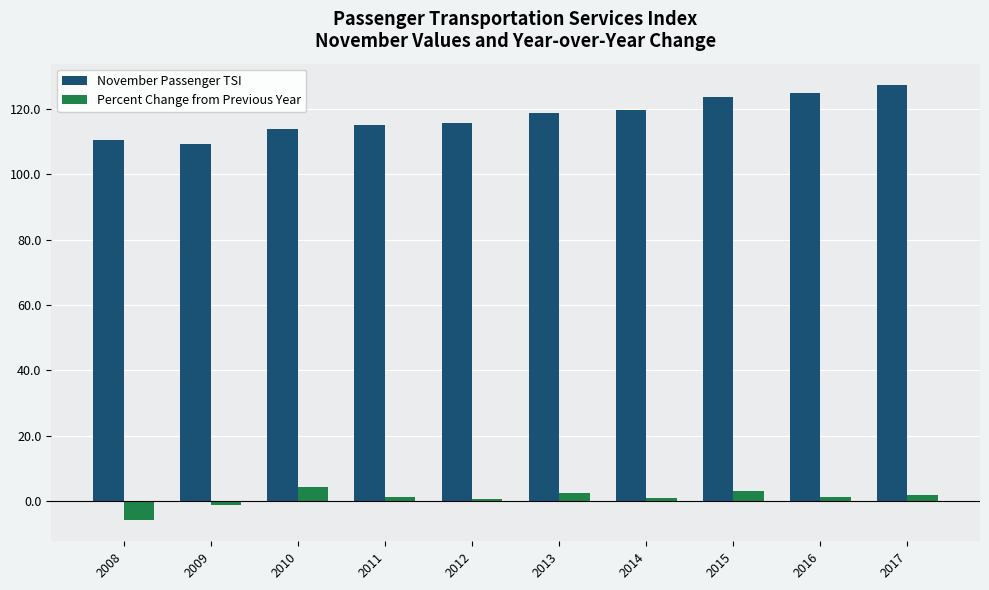

How many groups of bars are there?

10